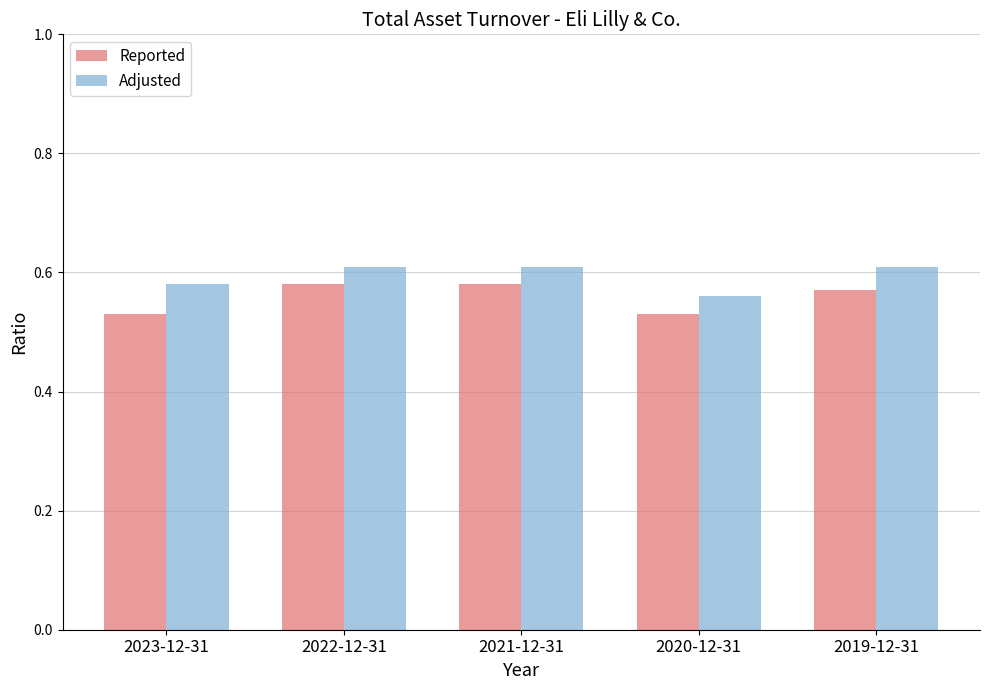

Which series has the largest total across all categories?

Adjusted